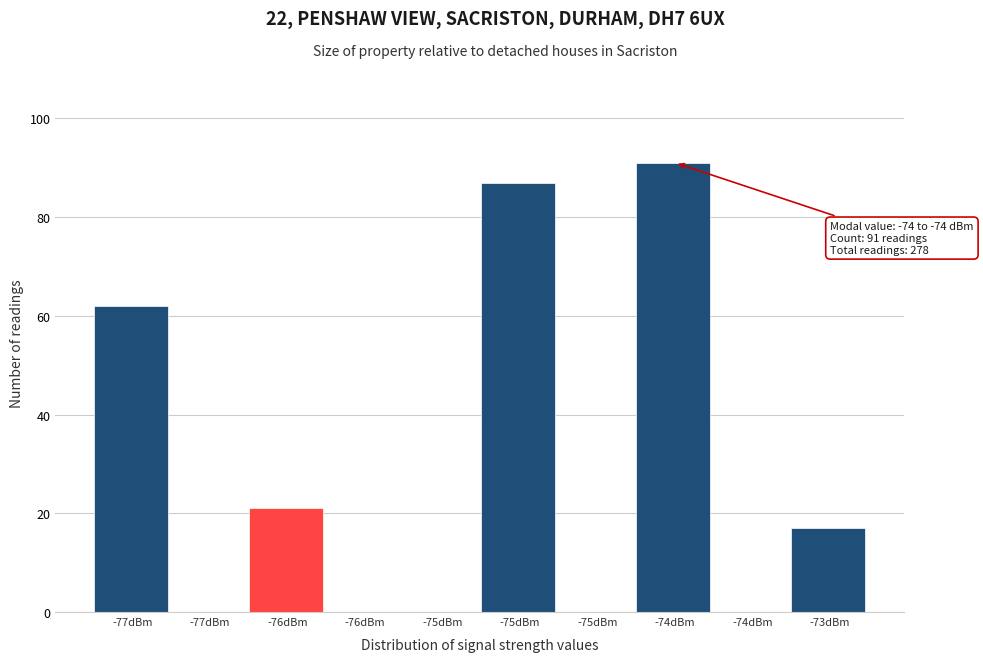

Are the bars horizontal?

No